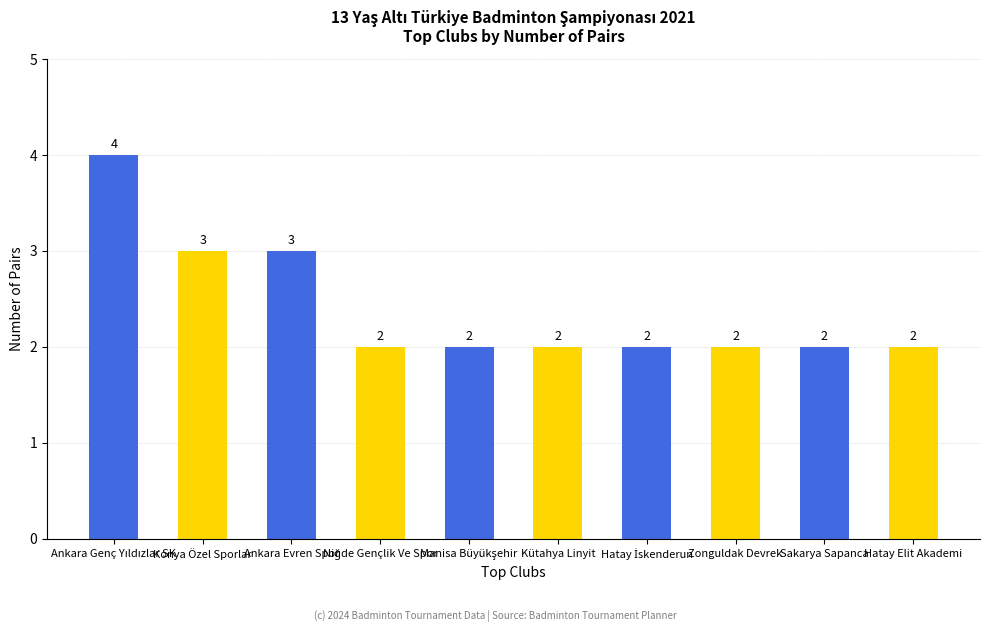

What is the label of the 1st bar from the right?

Hatay Elit Akademi